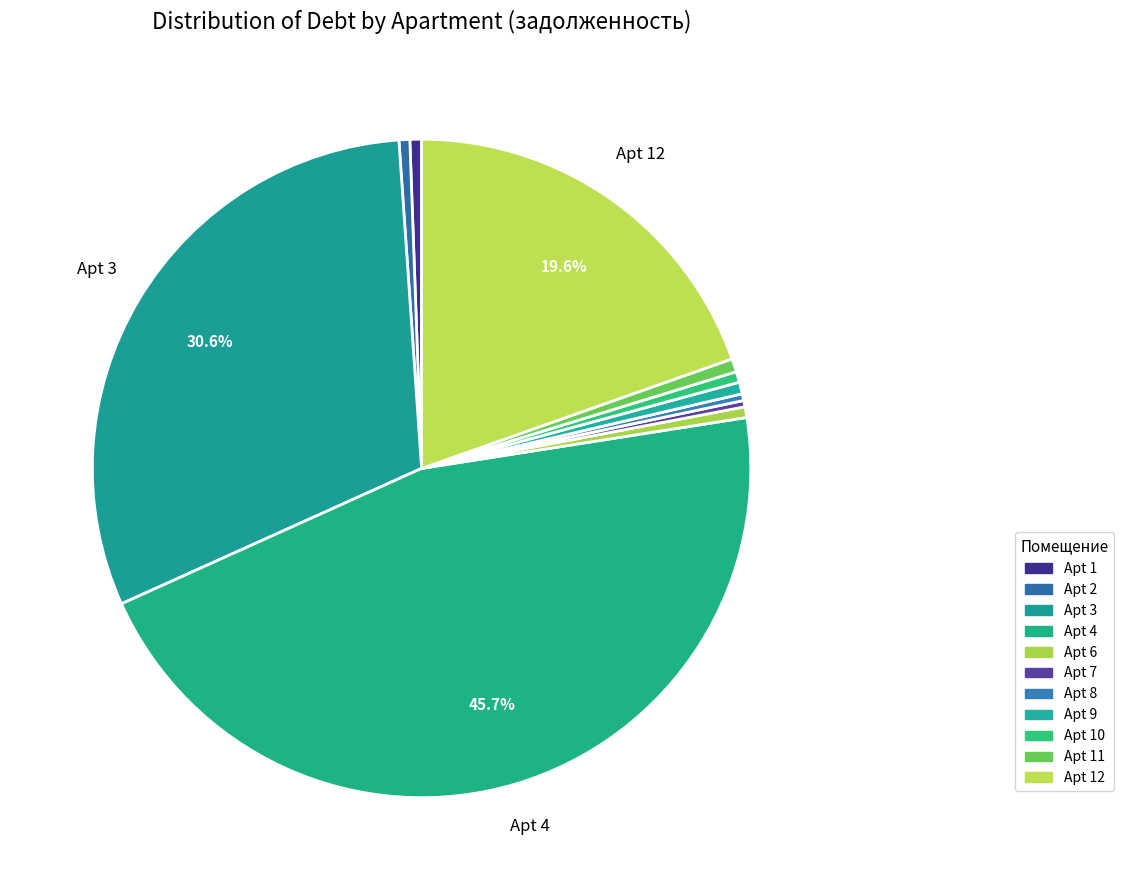

Count the number of slices in the pie.

11